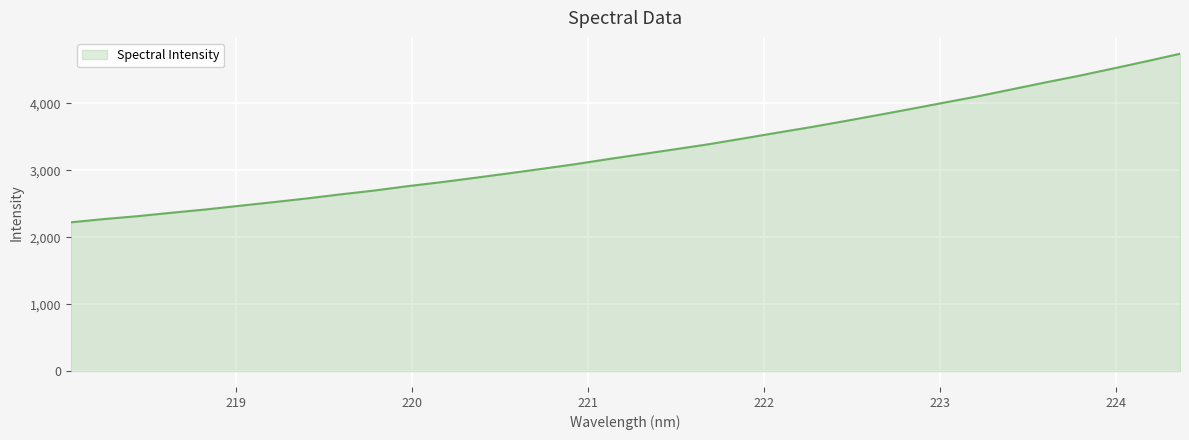

What is the smallest value displayed?

2223.9